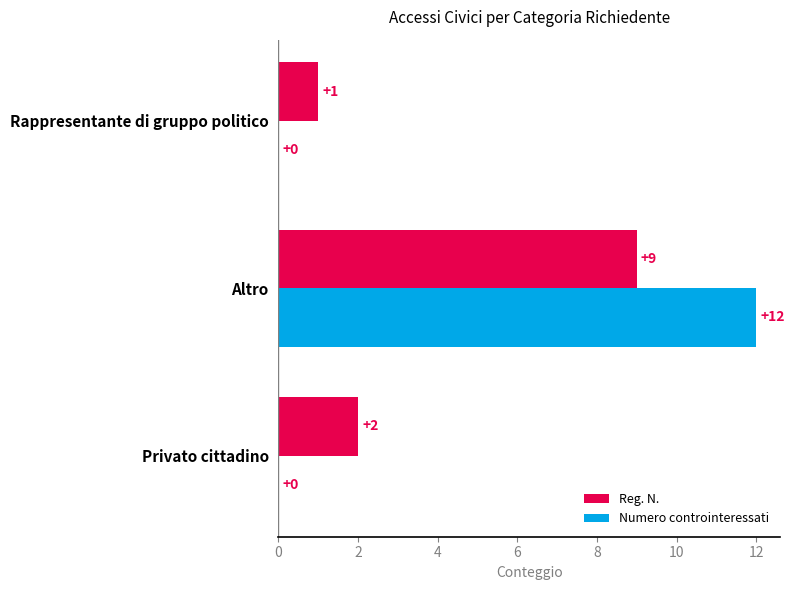

How many categories are shown in the chart?

3